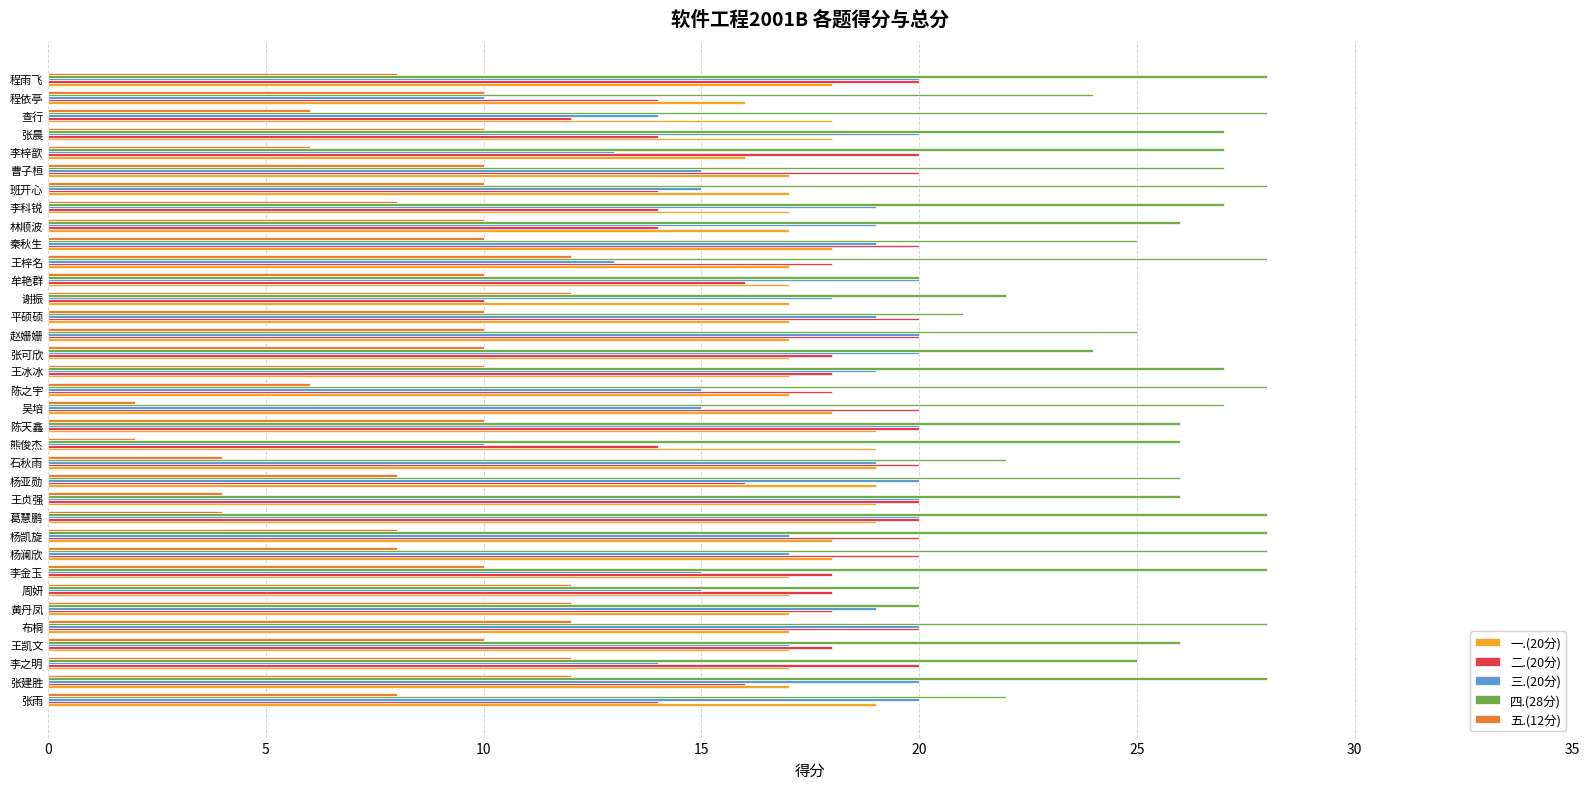

Is it true that 二.(20分) equals 6 at 李梓歆?

False